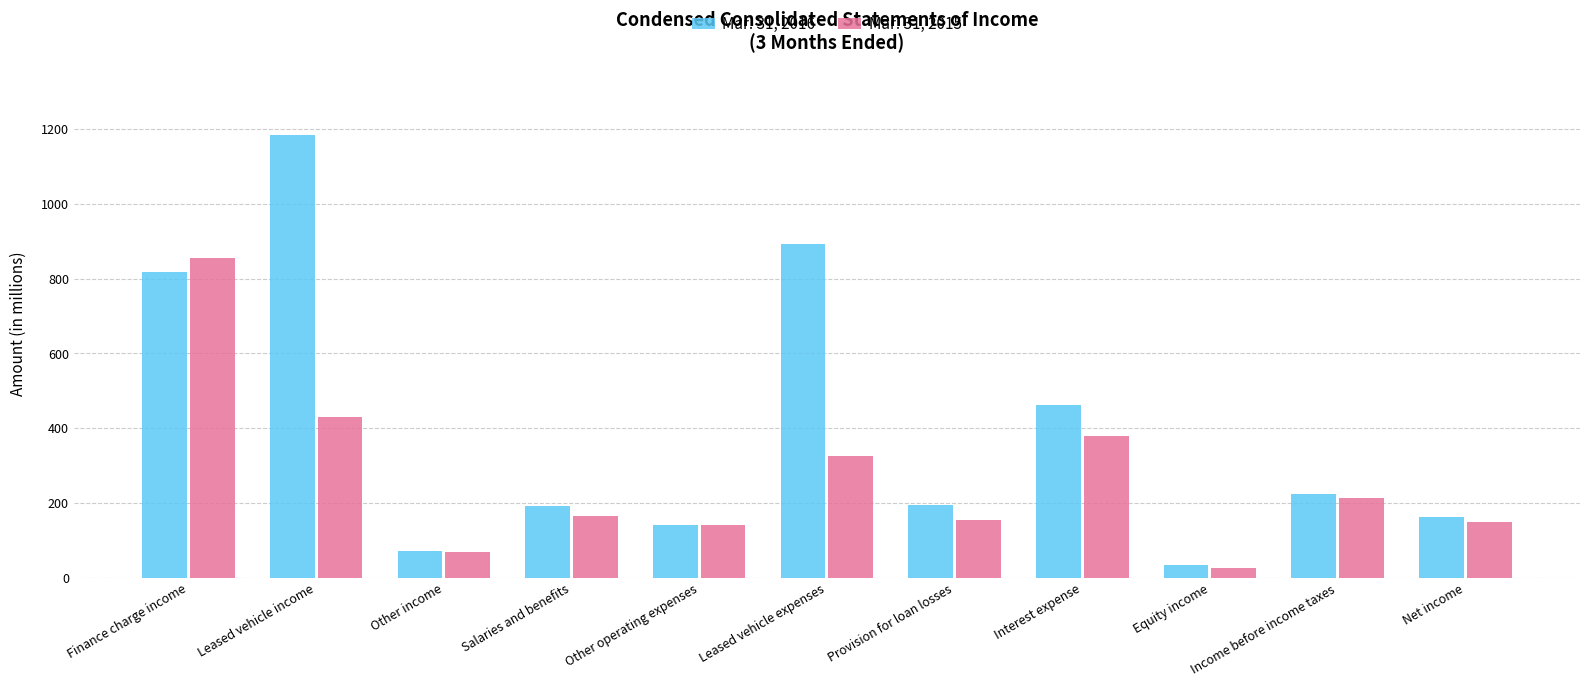

Rank the series by their average value, from lowest to highest.

Mar. 31, 2015, Mar. 31, 2016